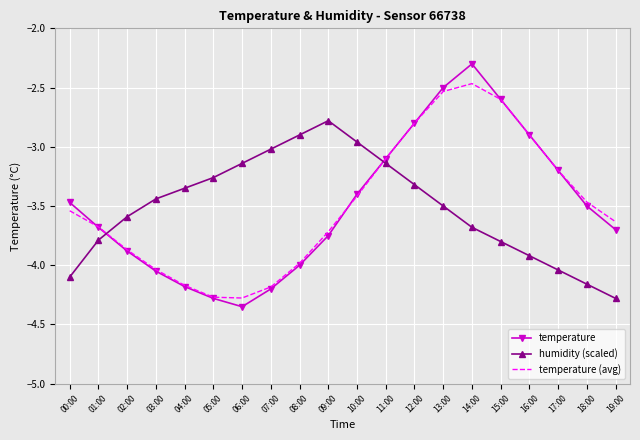

What is the difference between the temperature values at 12:00 and 19:00?

0.9